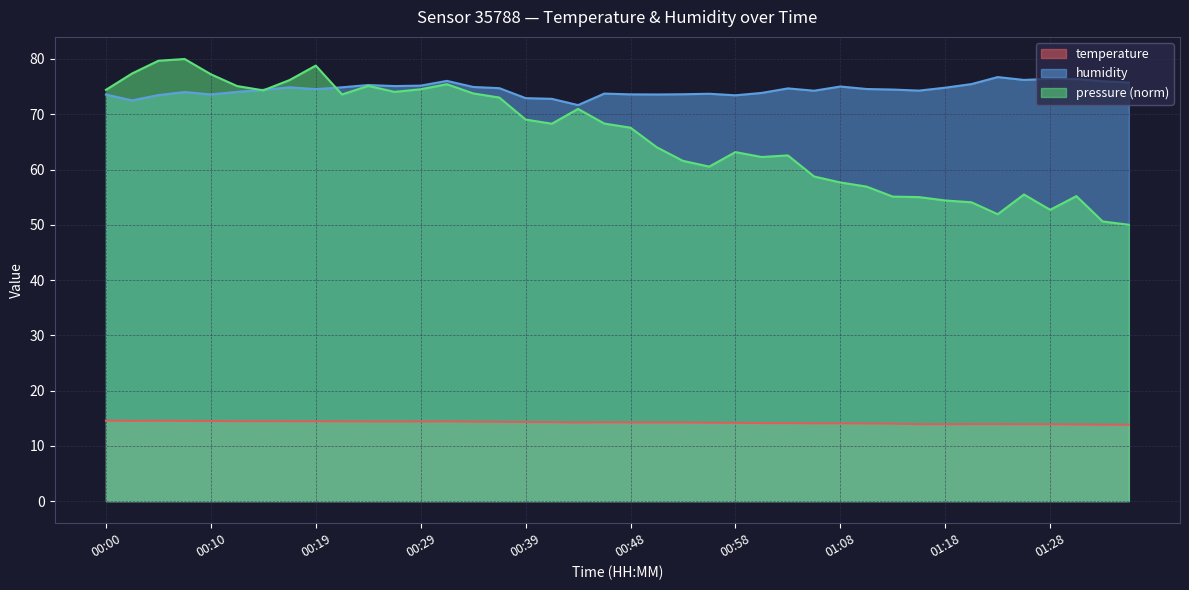

What is the sum of all humidity values?

2979.1